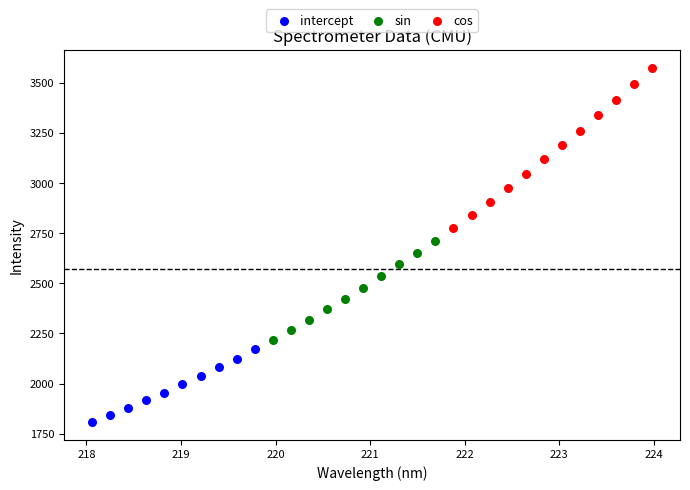

Which series contains the lowest Y value?

intercept